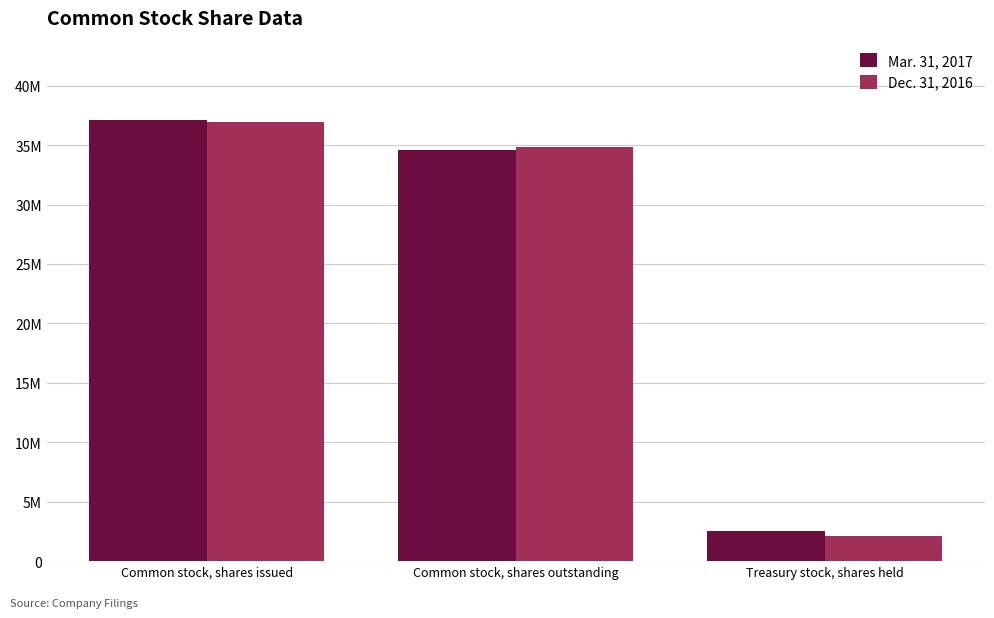

What is the difference between the maximum and minimum values in the Mar. 31, 2017 series?

34551000